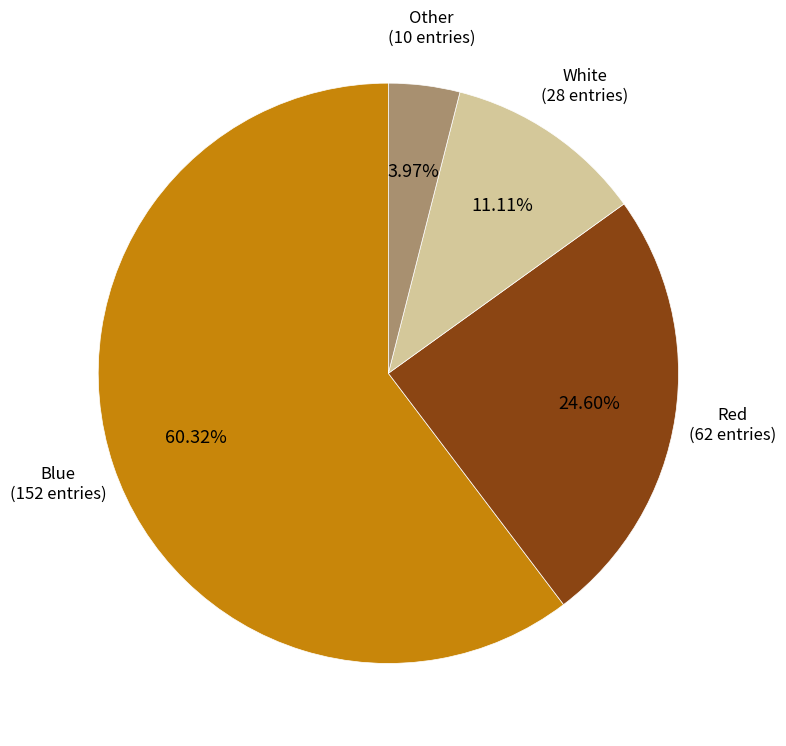

Is there any slice that represents more than half of the pie?

Yes